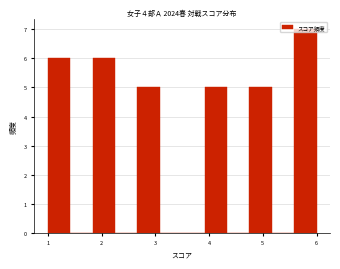

What is the height of the bar covering 4.8 to 5.2 on the x-axis? Neither the bar edges nor the heights are printed on the chart, so give them approximately, as read against the axes.

5